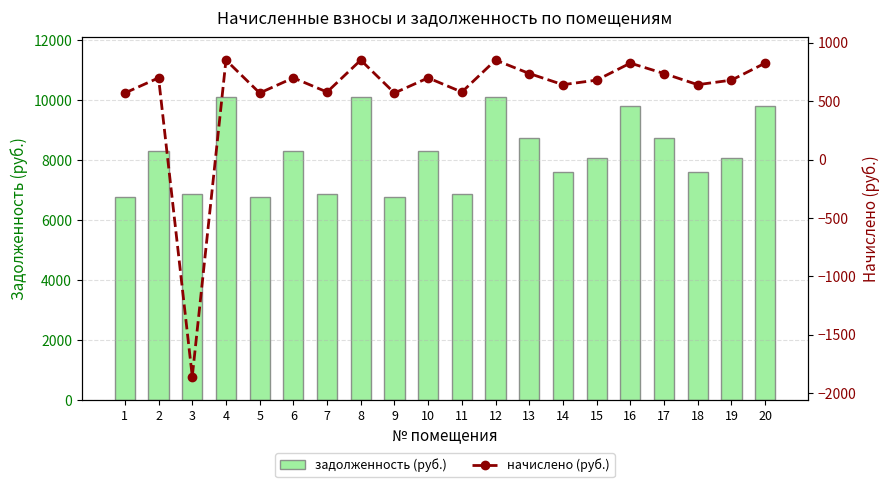

What is the lowest value of the задолженность (руб.) series?

6758.4